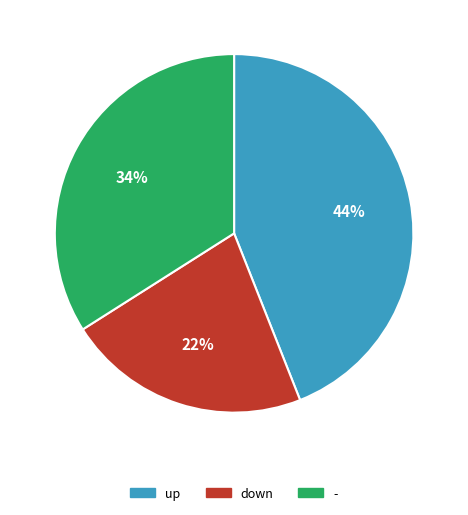

Is up the majority of the pie?

No